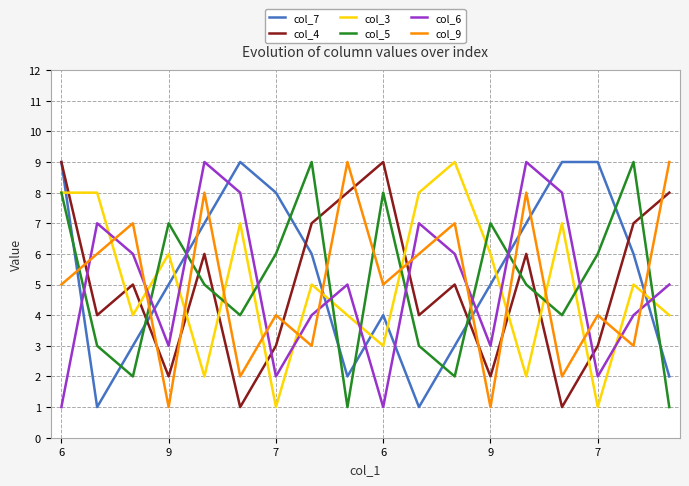

True or false: col_6 and col_7 cross at least once.

True